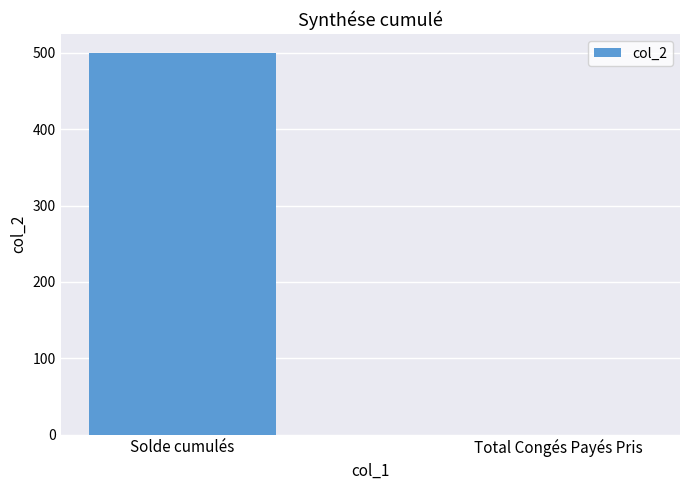

What is the greatest value displayed?

499.7